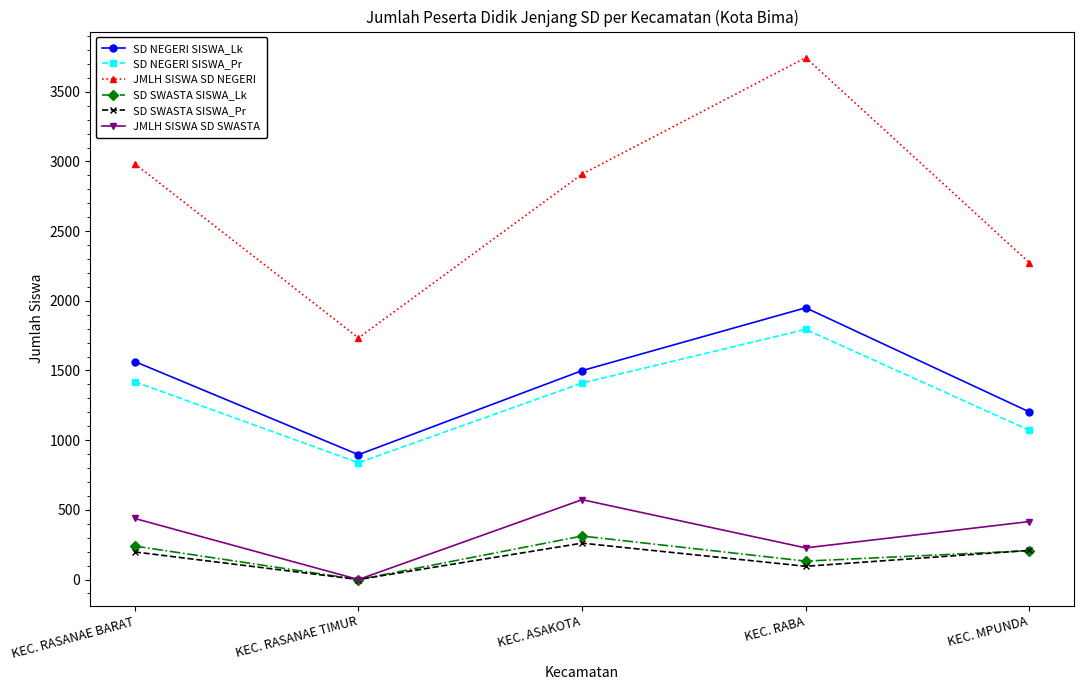

What is the average value of the SD SWASTA SISWA_Lk series?

178